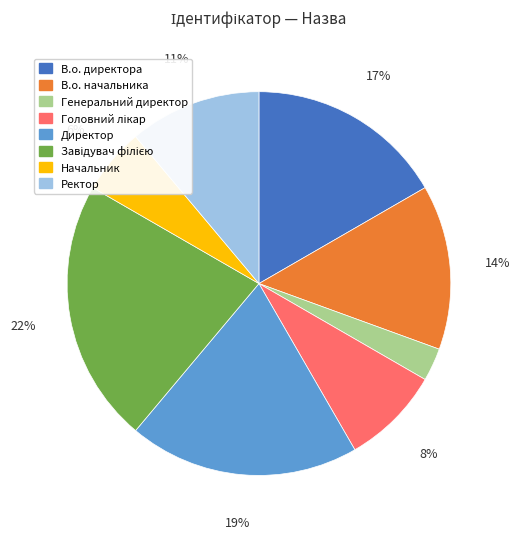

Is it true that В.о. директора is 30% of the pie?

False